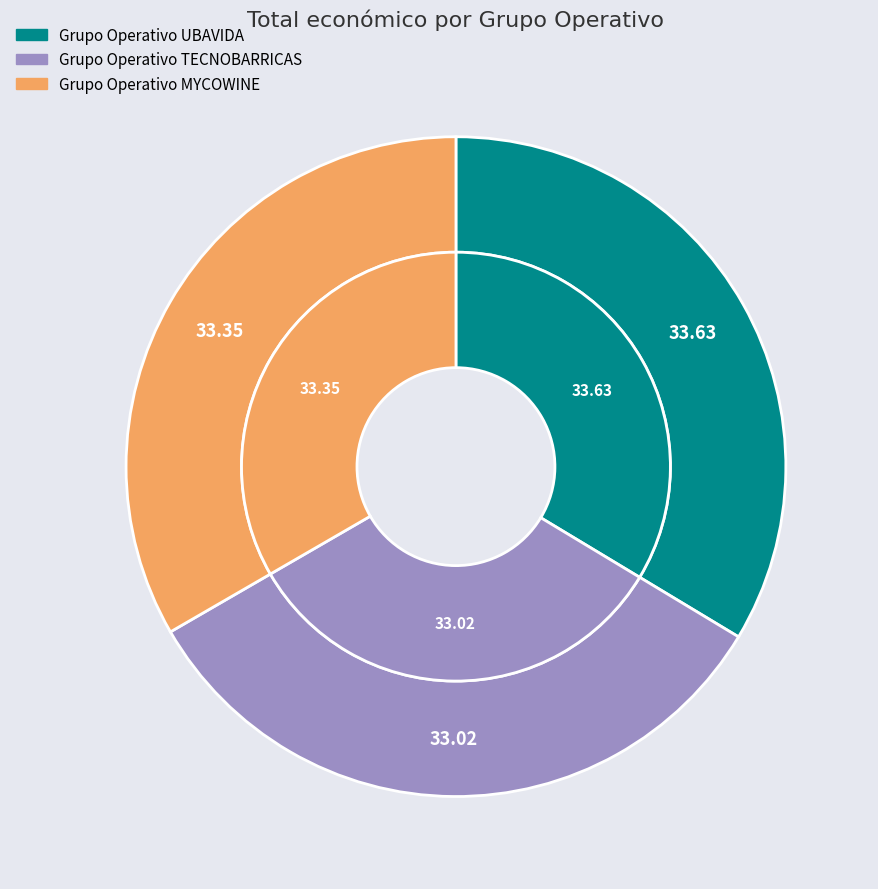

What percentage is NOT represented by Grupo Operativo TECNOBARRICAS?

67.0%